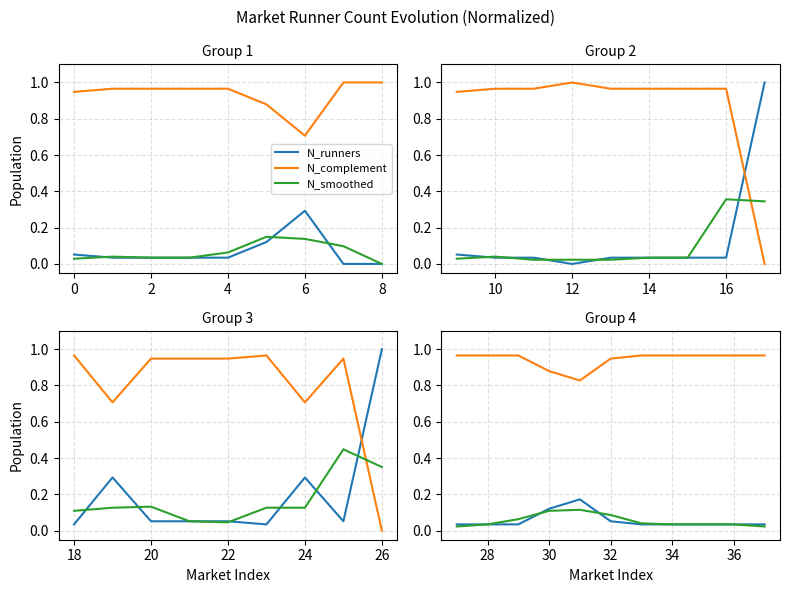

True or false: N_complement has more than 2 interior local peaks.

False